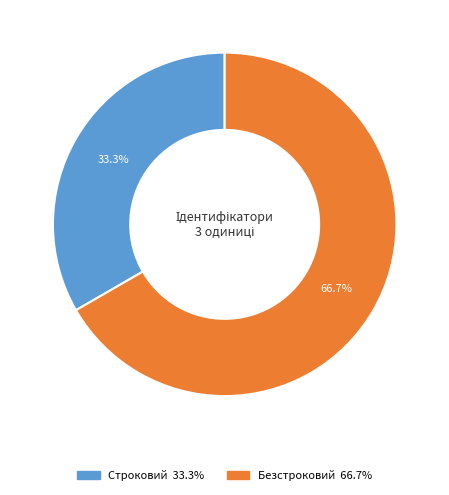

How many segments does this pie chart have?

2